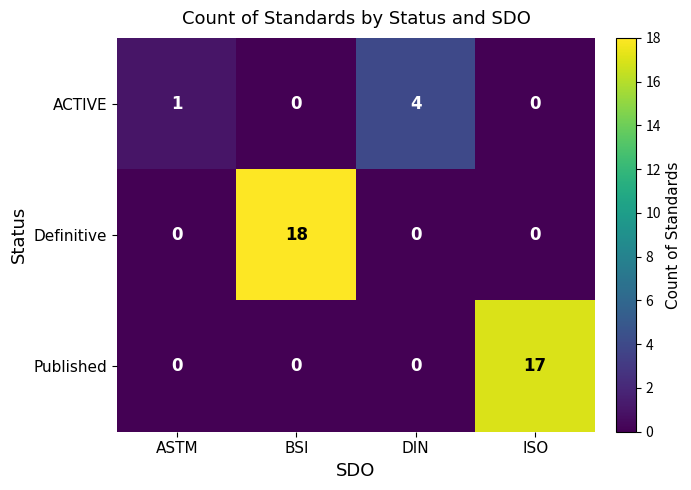

At which category is the sum across all series the highest?

BSI